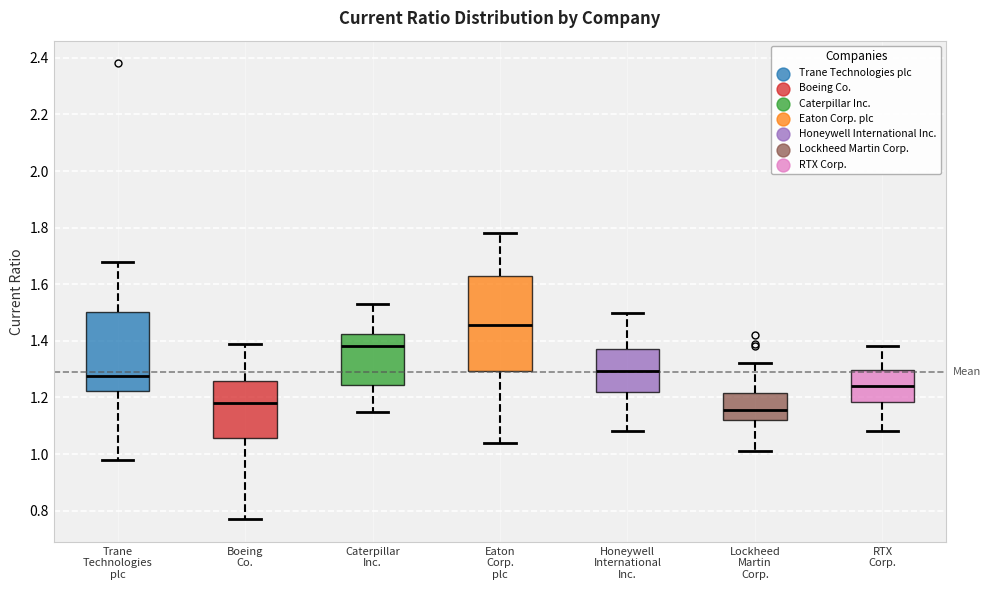

Where is the lower edge of the box for Honeywell International Inc. on the y-axis? The values are not printed on the chart, so give them approximately, as read against the axis.

1.22